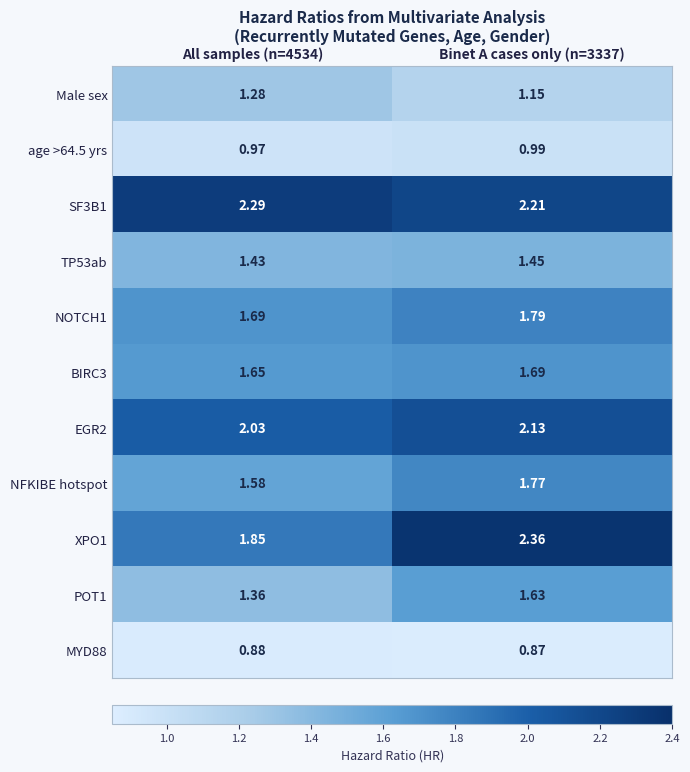

What is the spread (max minus min) of values at Binet A cases only (n=3337)?

1.5